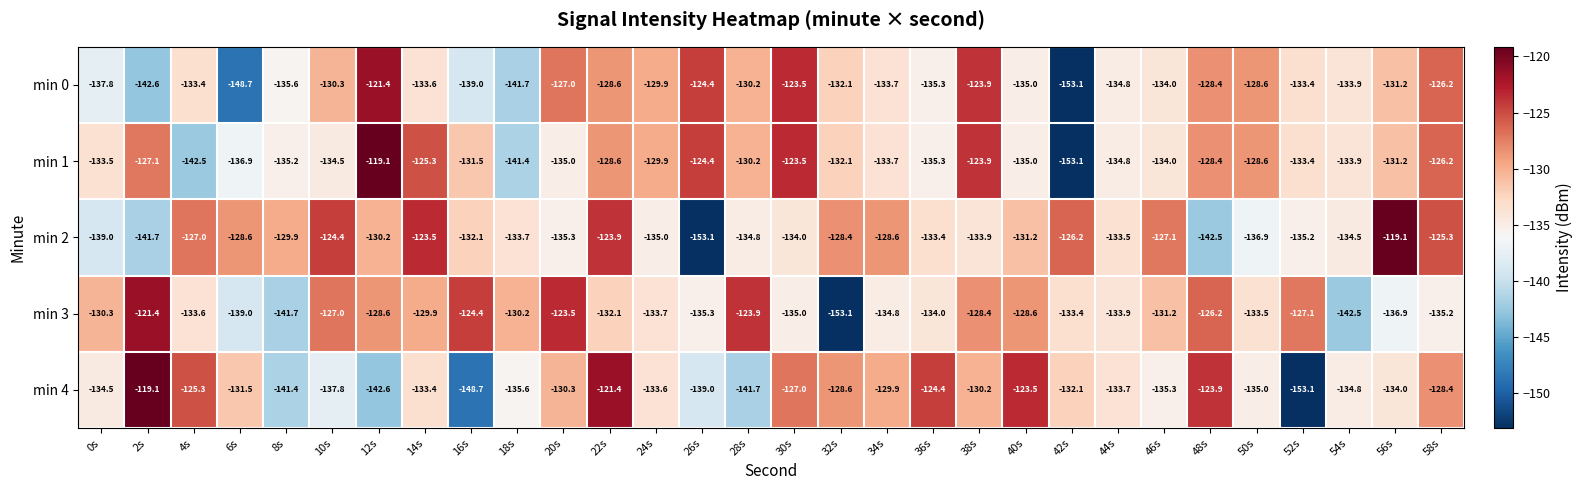

At which label is min 4 closest to -136?

18s